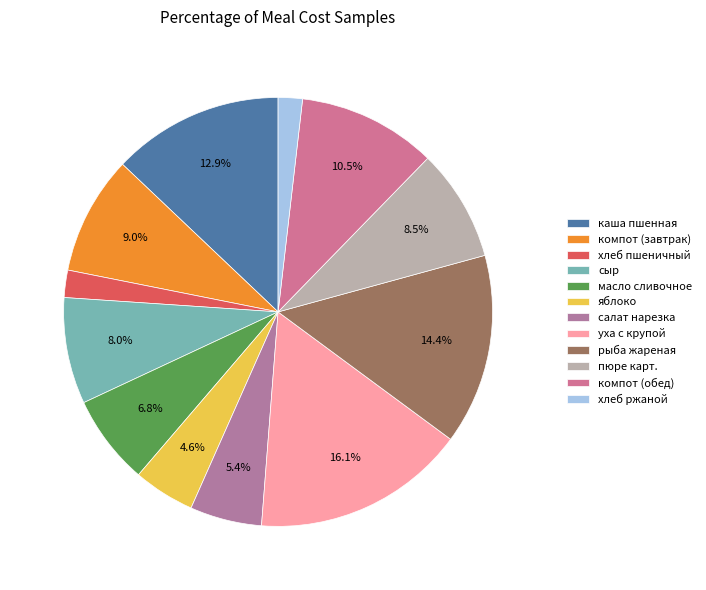

To the nearest percent, what is the difference between the largest and smallest slice percentages?

14%